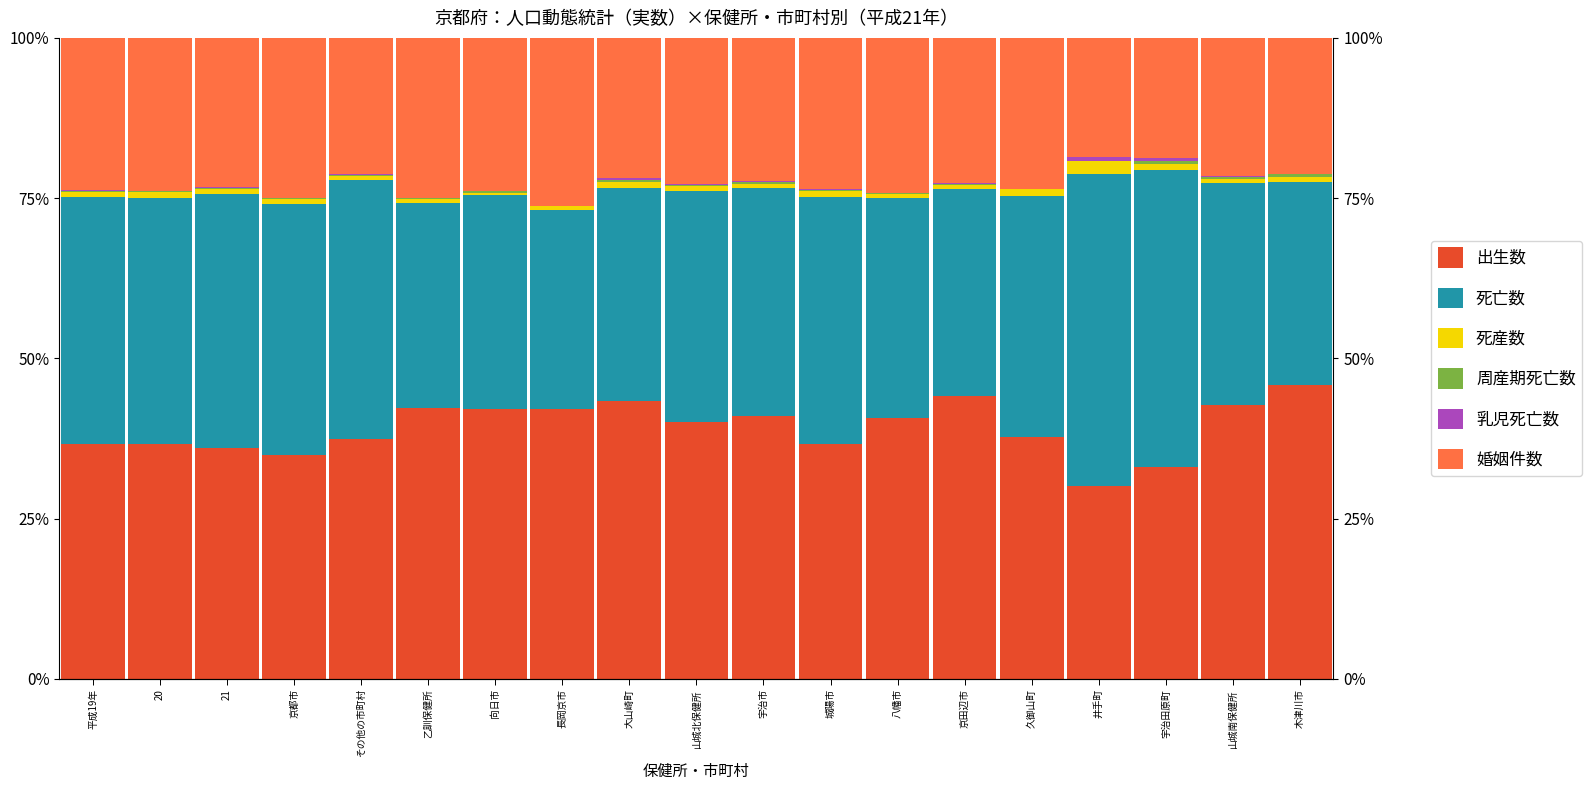

How many data points in 周産期死亡数 are above 0?

17